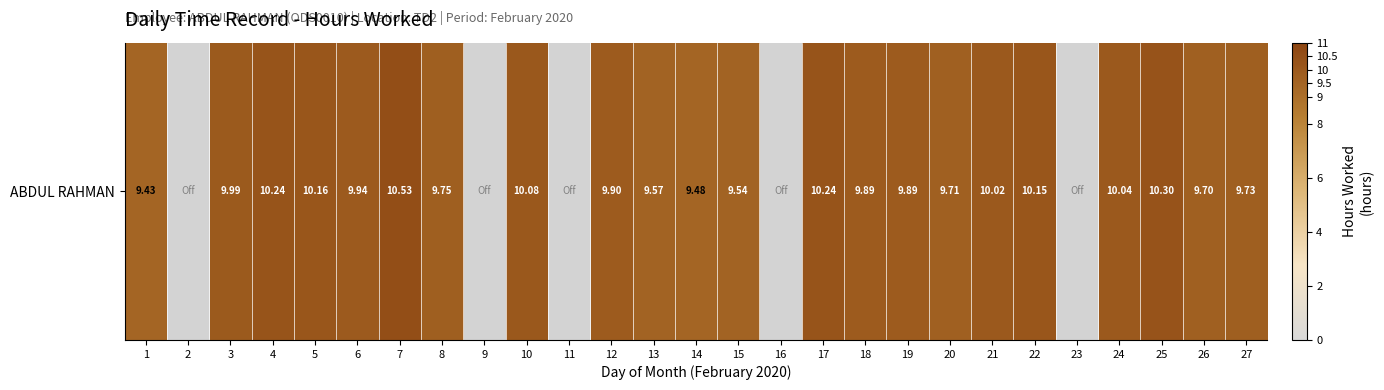

Is it true that the value at 13 is 9.6?

True